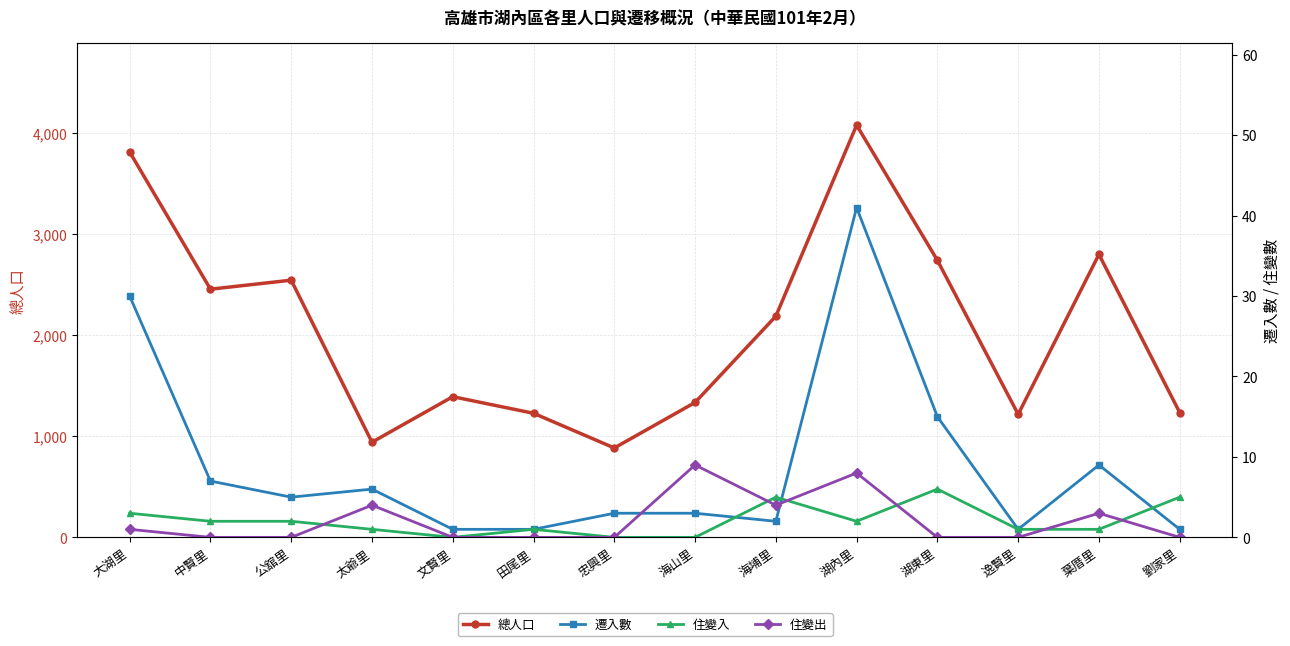

What position from the right is 湖內里?

5